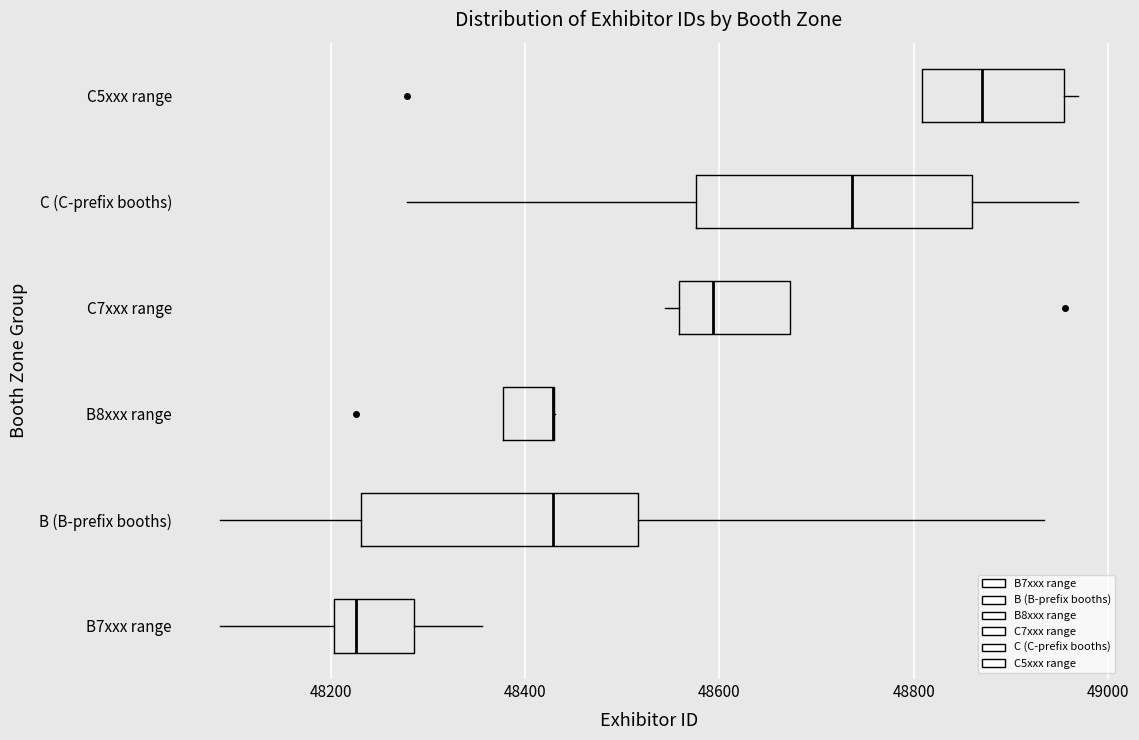

Reading bottom to top, transcribe this box plot: for each box, give where its median line is, the range the box spans, and where its two whiskers end, as read against the x-axis. The values are not printed on the chart, so give them approximately, as read against the axis.

B7xxx range: median 48220, box 48200 to 48280, whiskers 48080 to 48360
B (B-prefix booths): median 48420, box 48240 to 48520, whiskers 48080 to 48940
B8xxx range: median 48420 (drawn on the box's right edge), box 48380 to 48440, whiskers 48380 to 48440
C7xxx range: median 48600, box 48560 to 48680, whiskers 48540 to 48680
C (C-prefix booths): median 48740, box 48580 to 48860, whiskers 48280 to 48960
C5xxx range: median 48880, box 48800 to 48960, whiskers 48800 to 48960 (just right of the box's right edge)